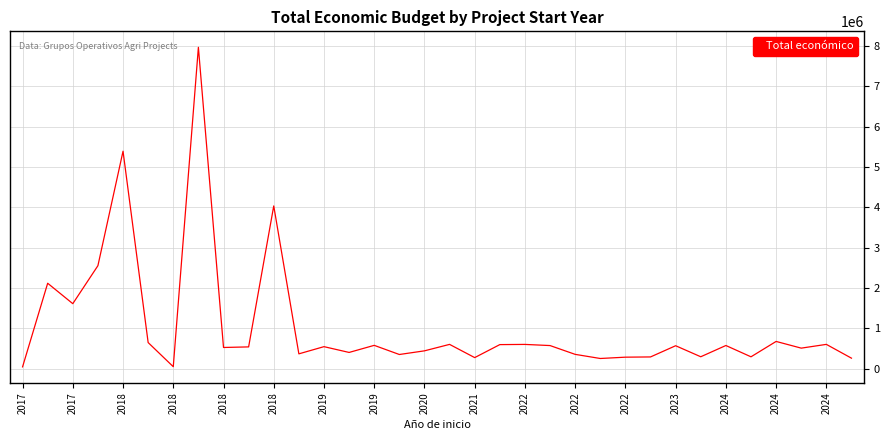

True or false: there are more than 2 points higher than both neighbors.

True